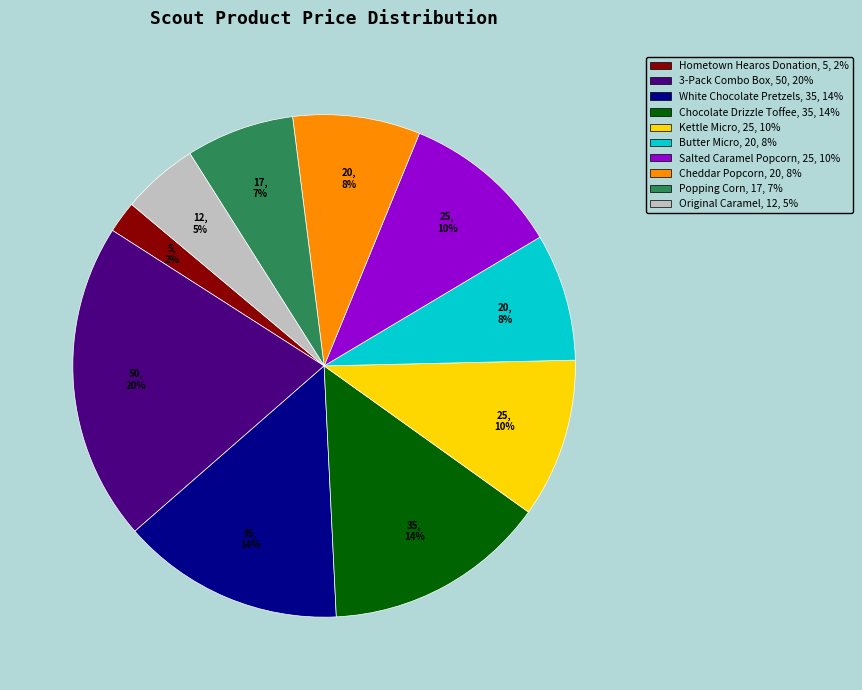

Which slice is the smallest?

Hometown Hearos Donation